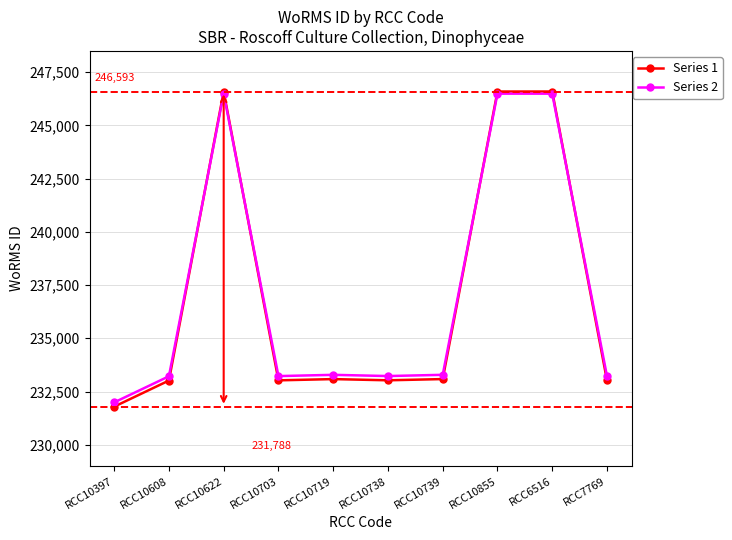

What is the value of the Series 1 point at the 1st from the left?

231788